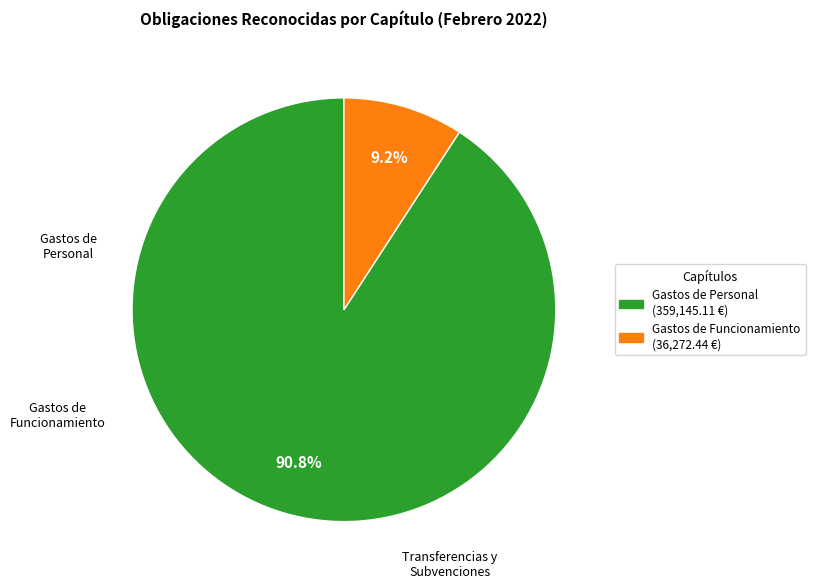

To the nearest percent, what is the difference between the largest and smallest slice percentages?

82%